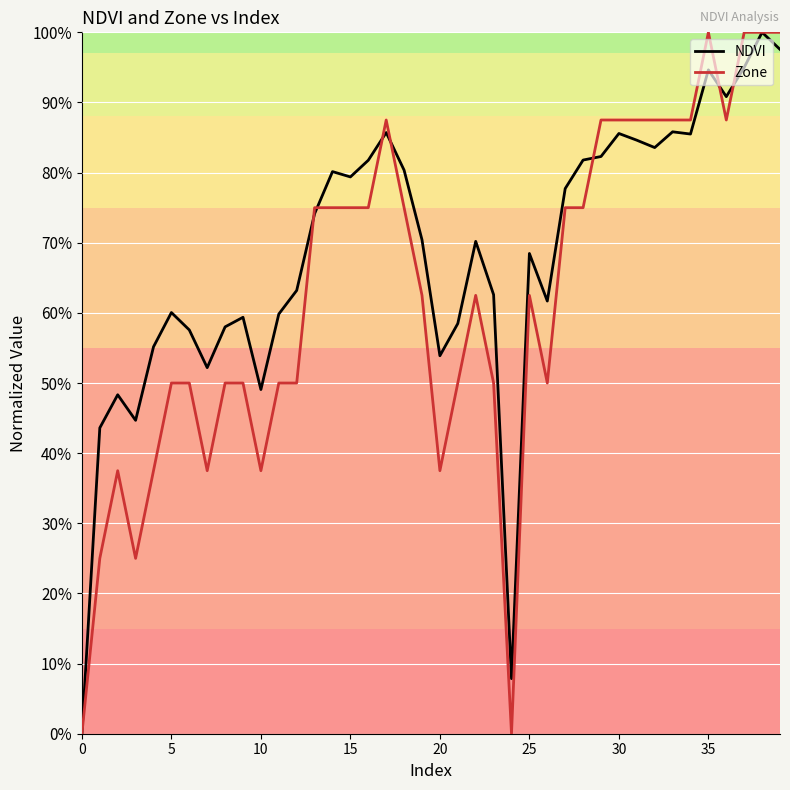

What are all the series names shown in the legend?

NDVI, Zone